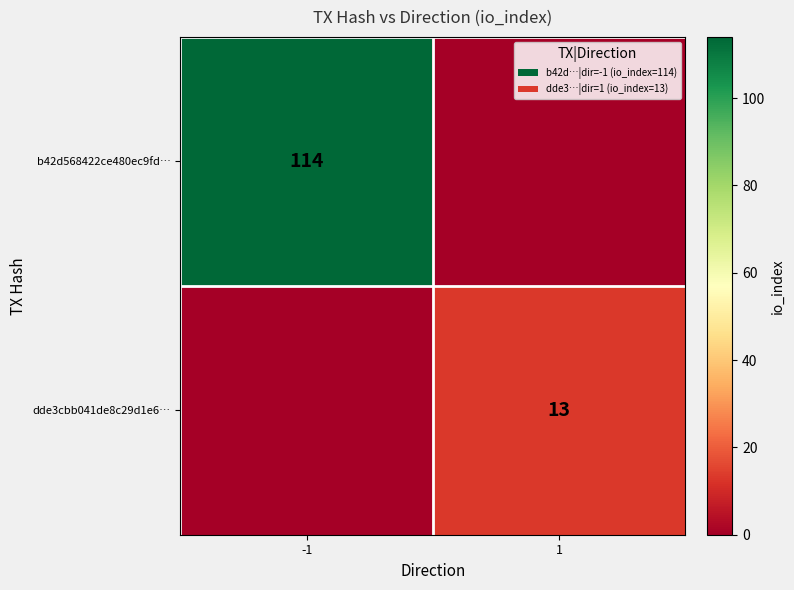

Rank the categories by b42d568422ce480ec9fd… value from lowest to highest.

1, -1